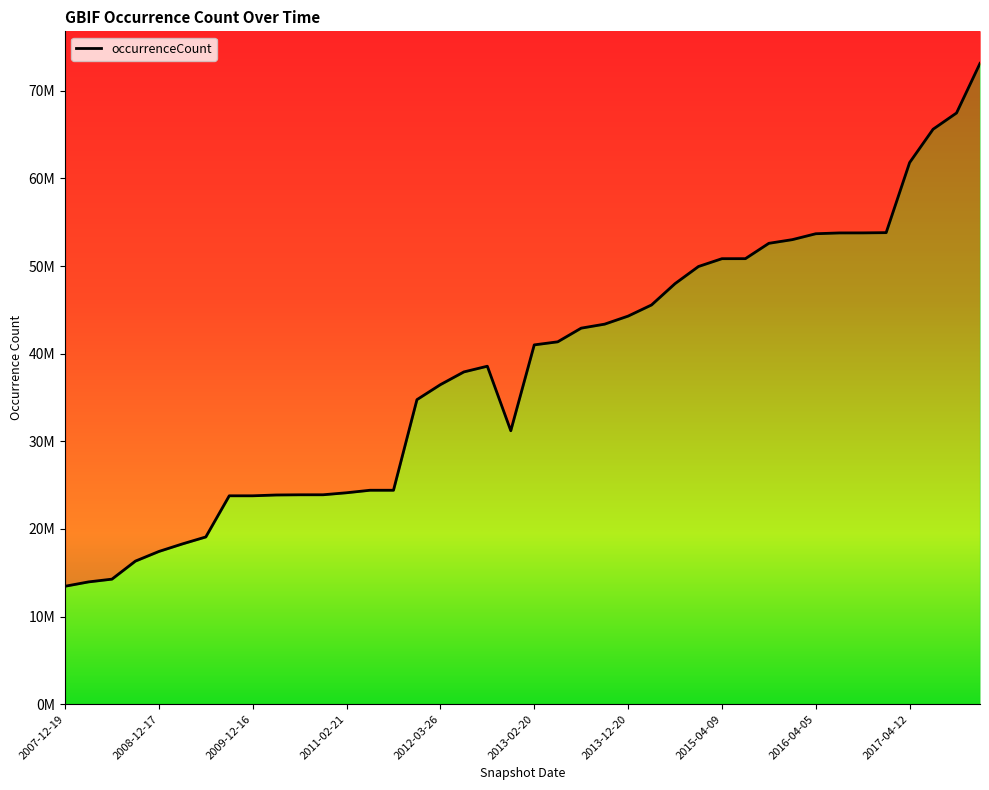

Read the value at 2012-10-31, to the nearest 50.

38573550